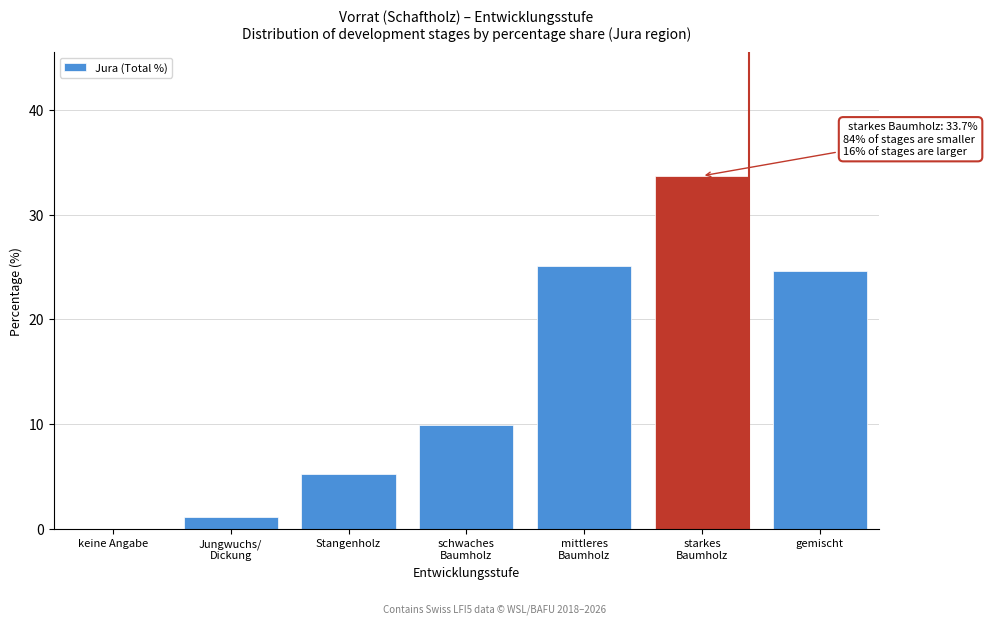

The chart shows a value of 0.0 at keine Angabe. True or false?

True